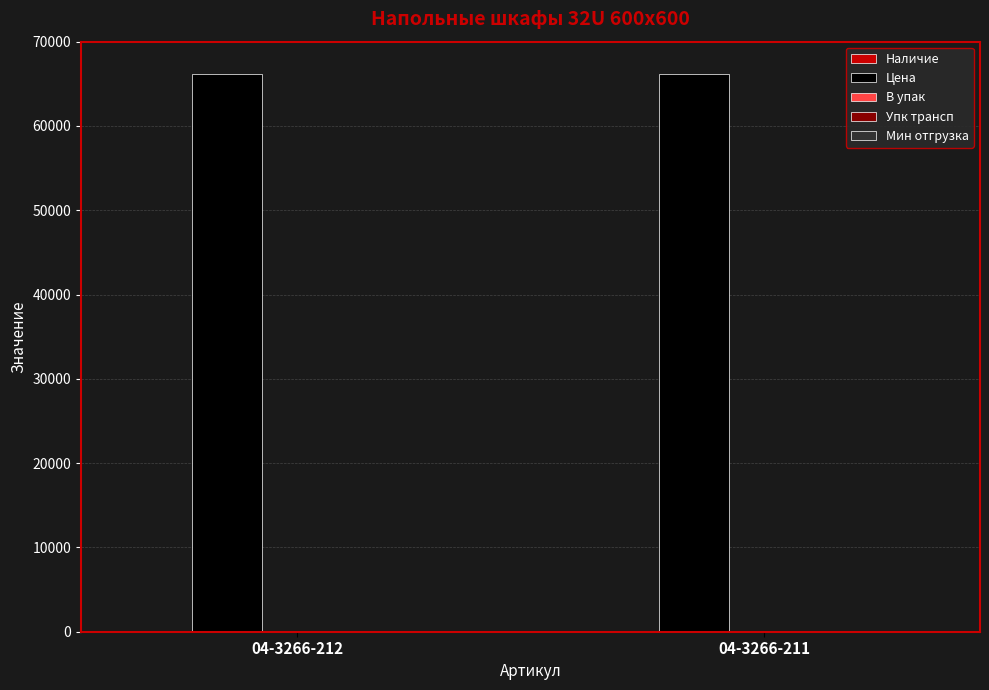

What is the maximum value shown in the chart?

66206